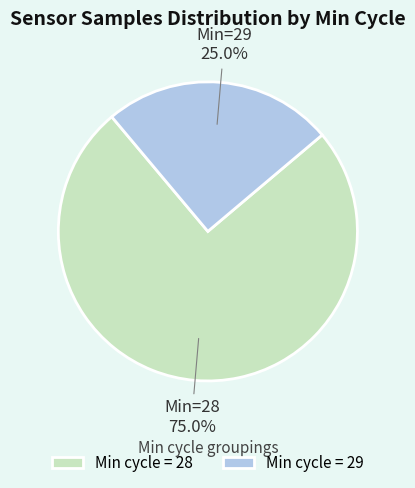

Combined, what portion of the pie is Min cycle = 29 and Min cycle = 28?

100.0%